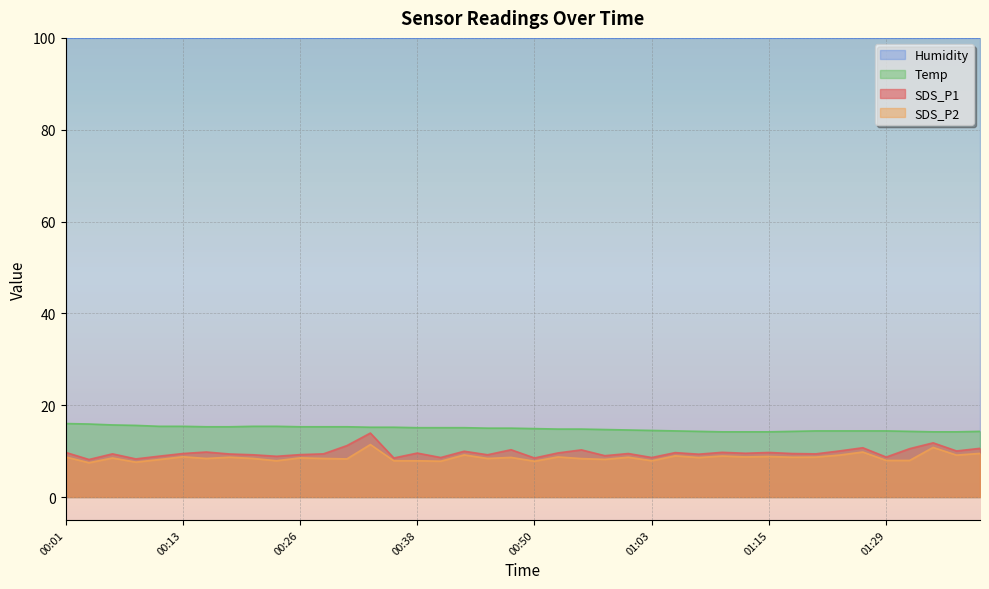

At which label is SDS_P2 closest to 9?

01:05